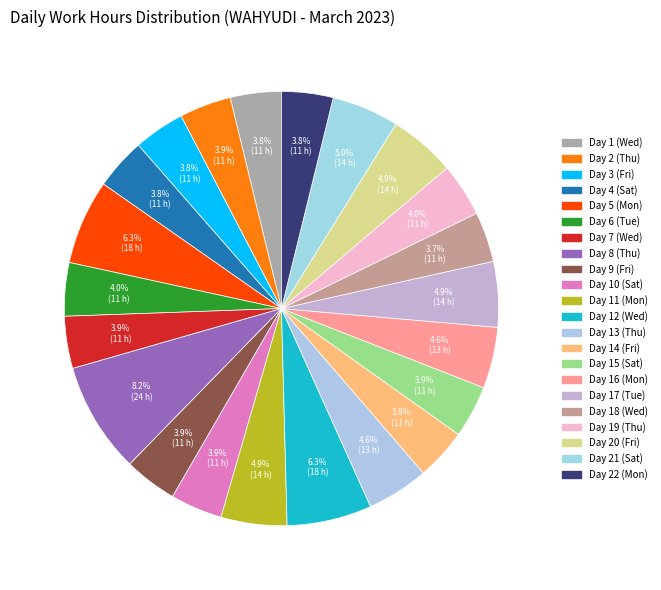

How many slices are in this pie chart?

22